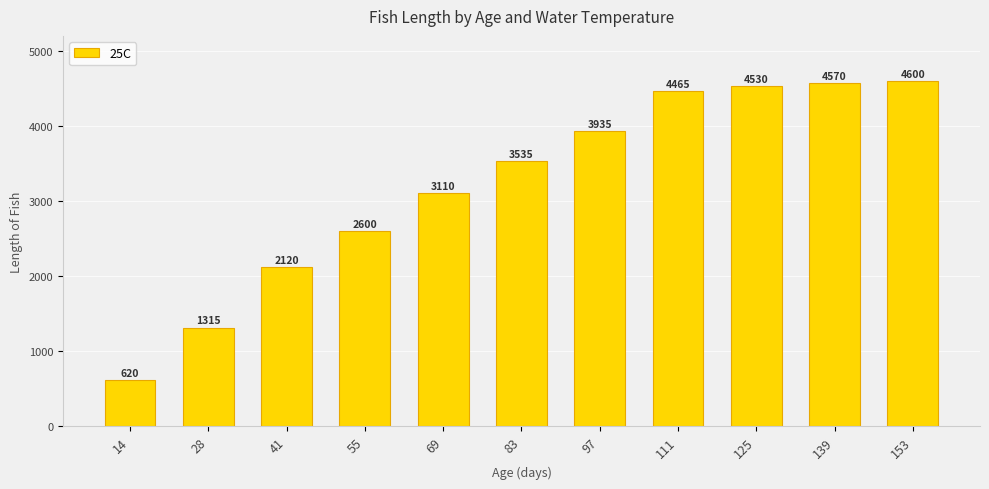

How many bars are there in total?

11